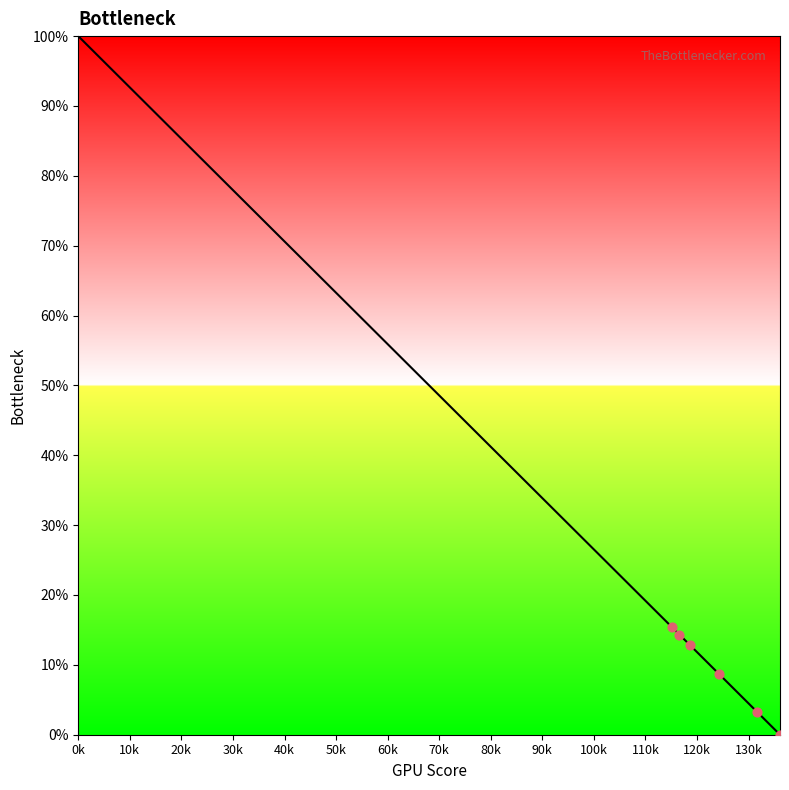

What is the maximum value shown in the chart?

100.0